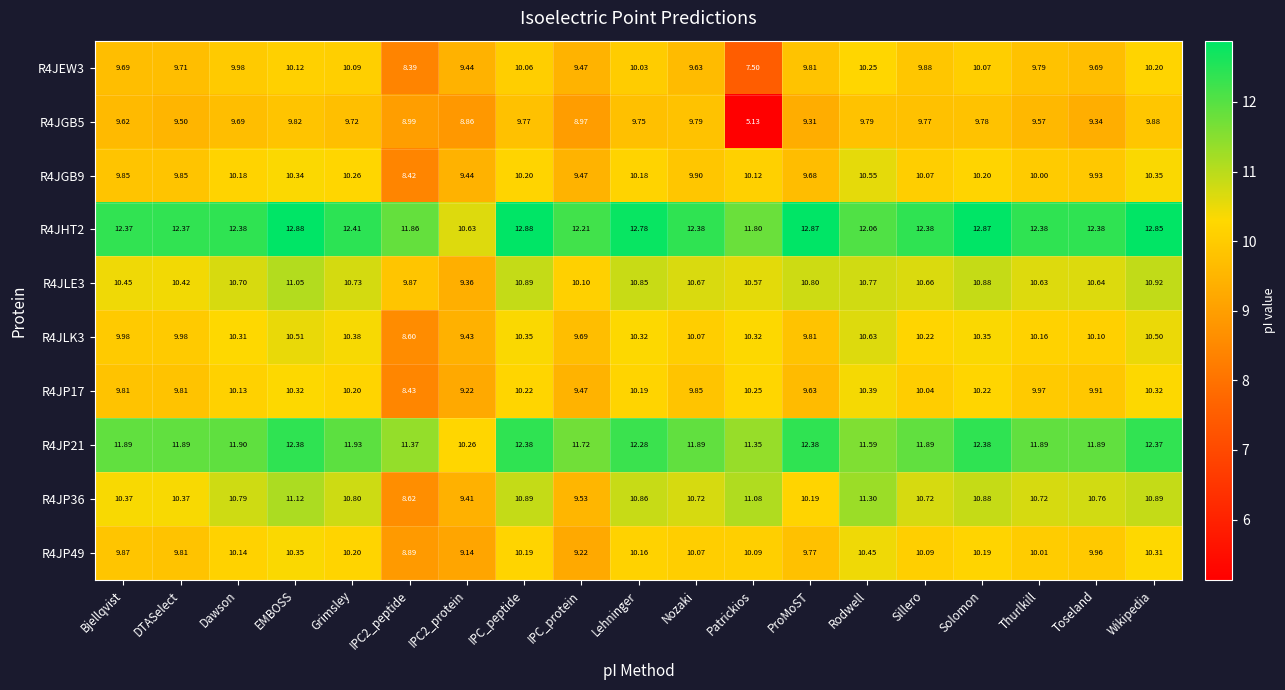

At which label is R4JLE3 closest to 10?

IPC_protein